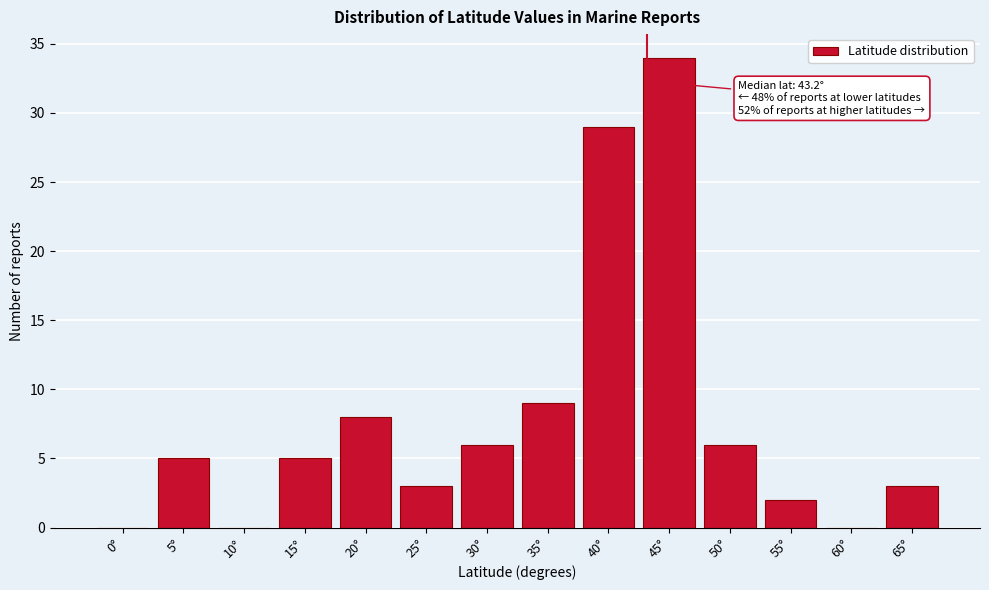

Reading right to left, extract all data points from this chart.

65°=3	60°=0	55°=2	50°=6	45°=34	40°=29	35°=9	30°=6	25°=3	20°=8	15°=5	10°=0	5°=5	0°=0